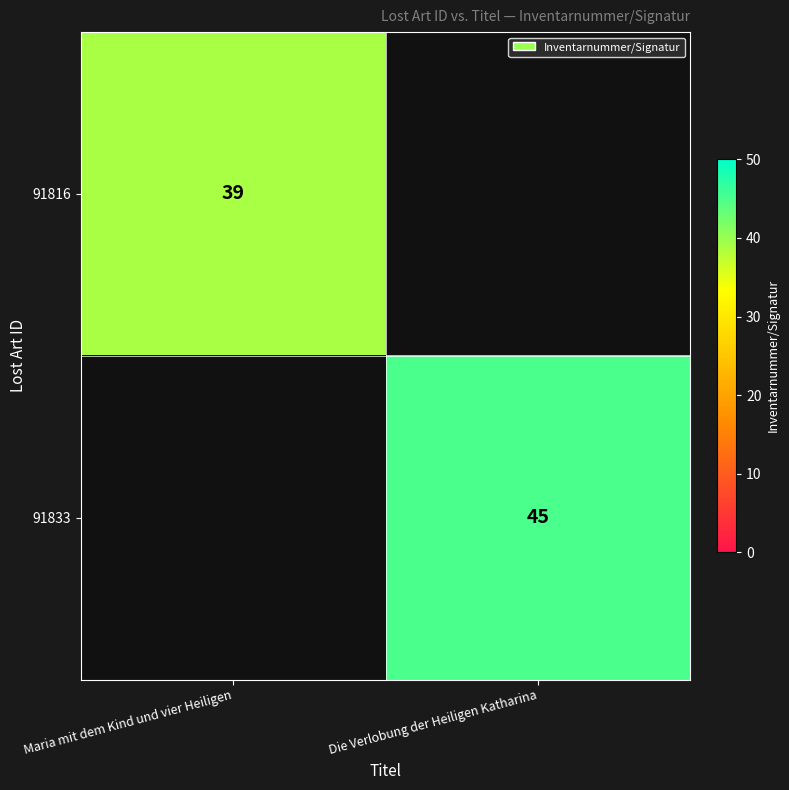

How many series are shown in this chart?

2